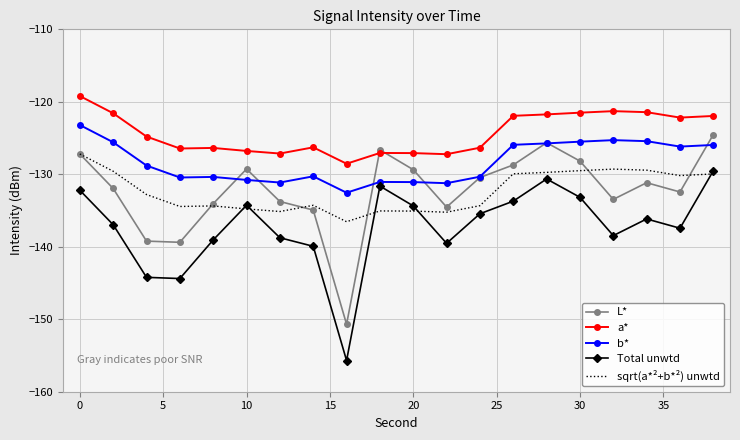

True or false: b* and a* cross at least once.

False